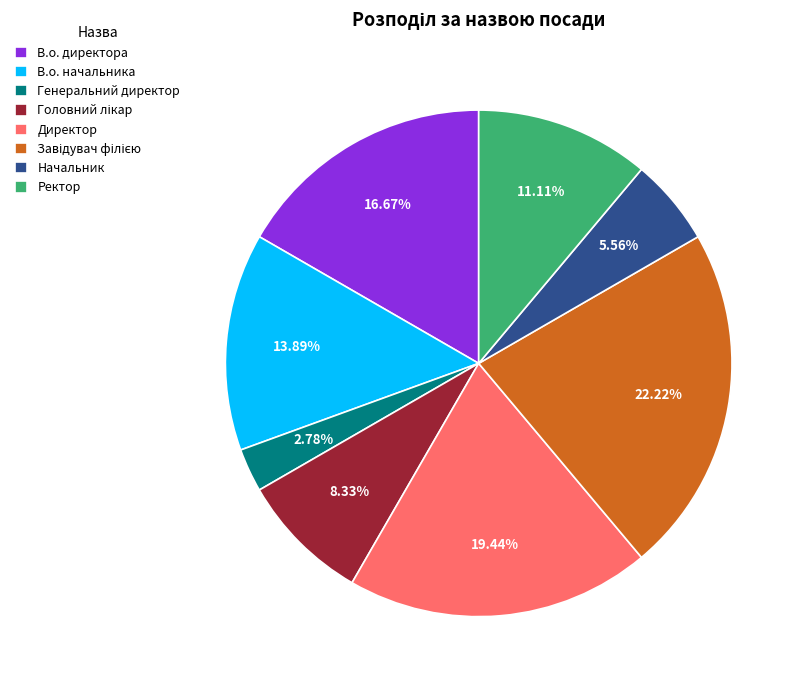

To the nearest percent, what portion does Начальник represent?

6%